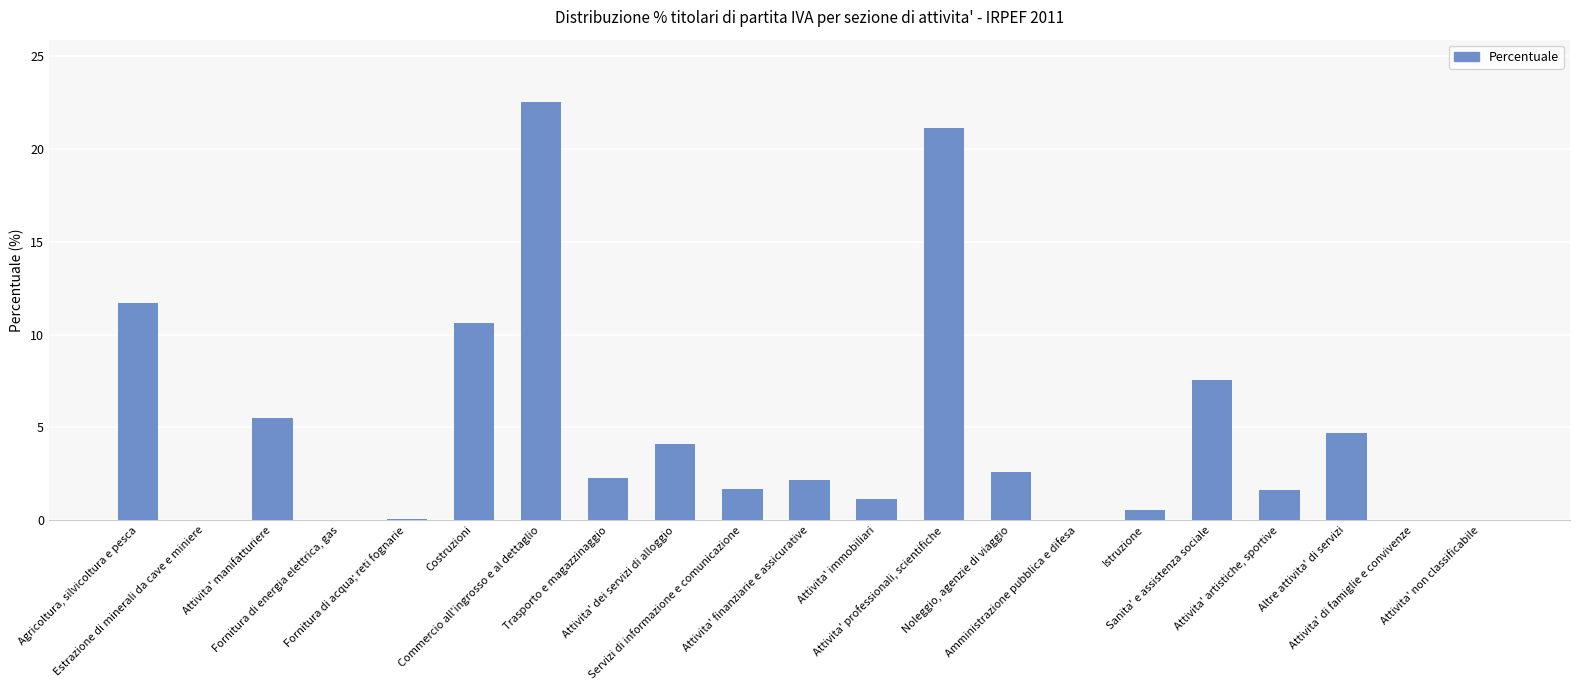

The chart shows a value of 10.7 at Costruzioni. True or false?

True